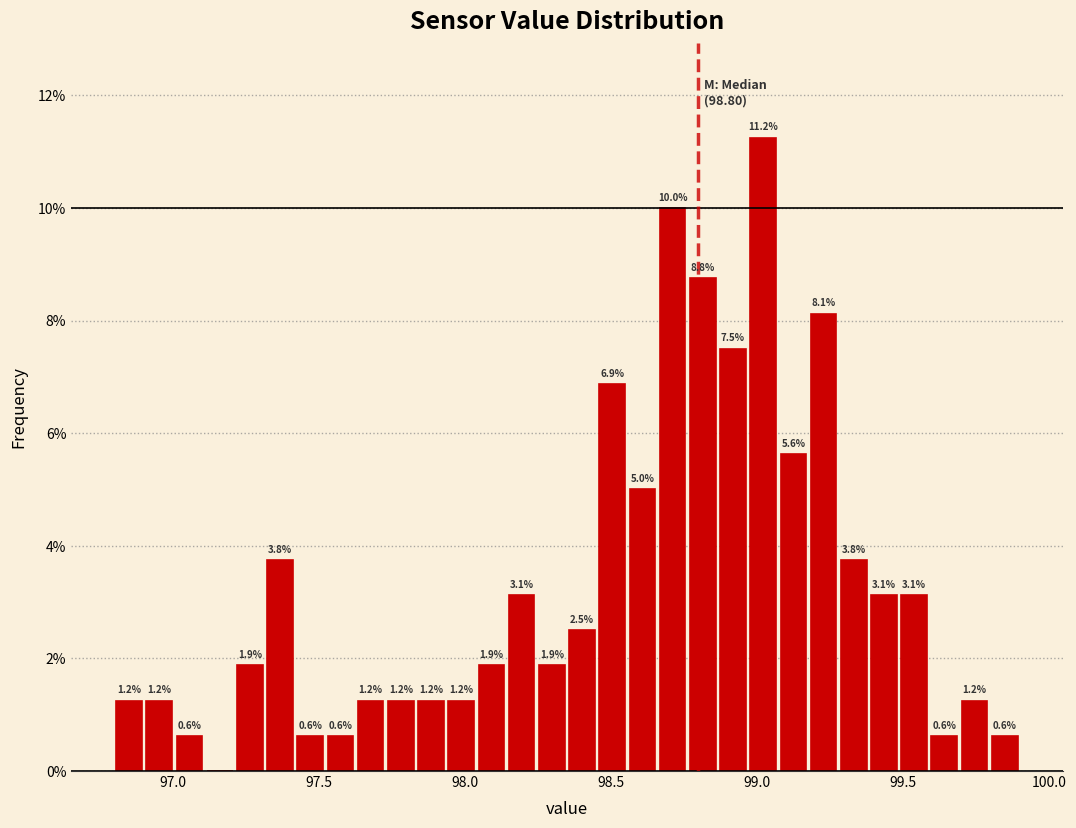

Read against the x-axis, roughly where is the centre of the tallest bar?

99.00